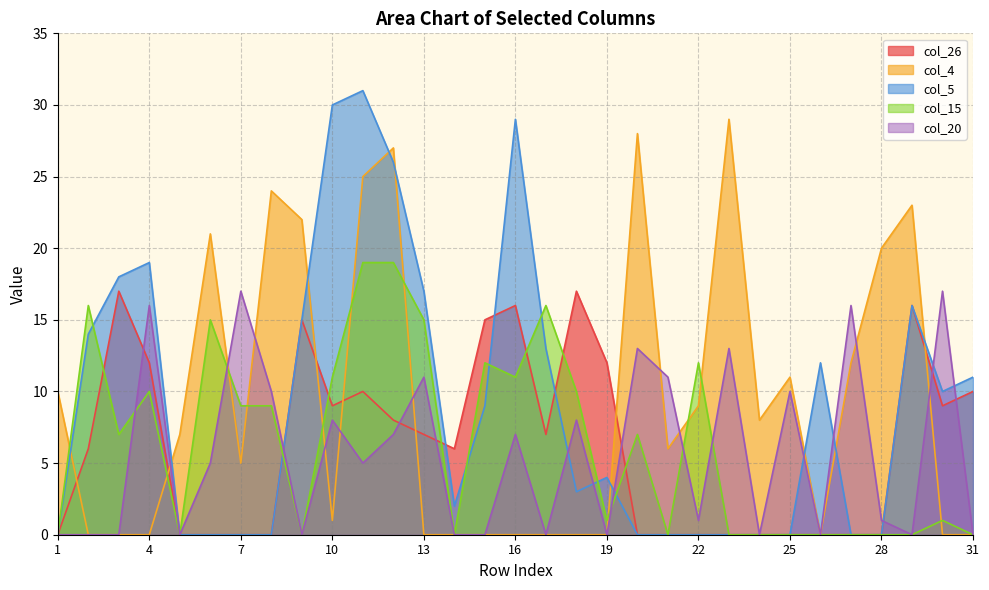

Where is the first local minimum for col_4?

7